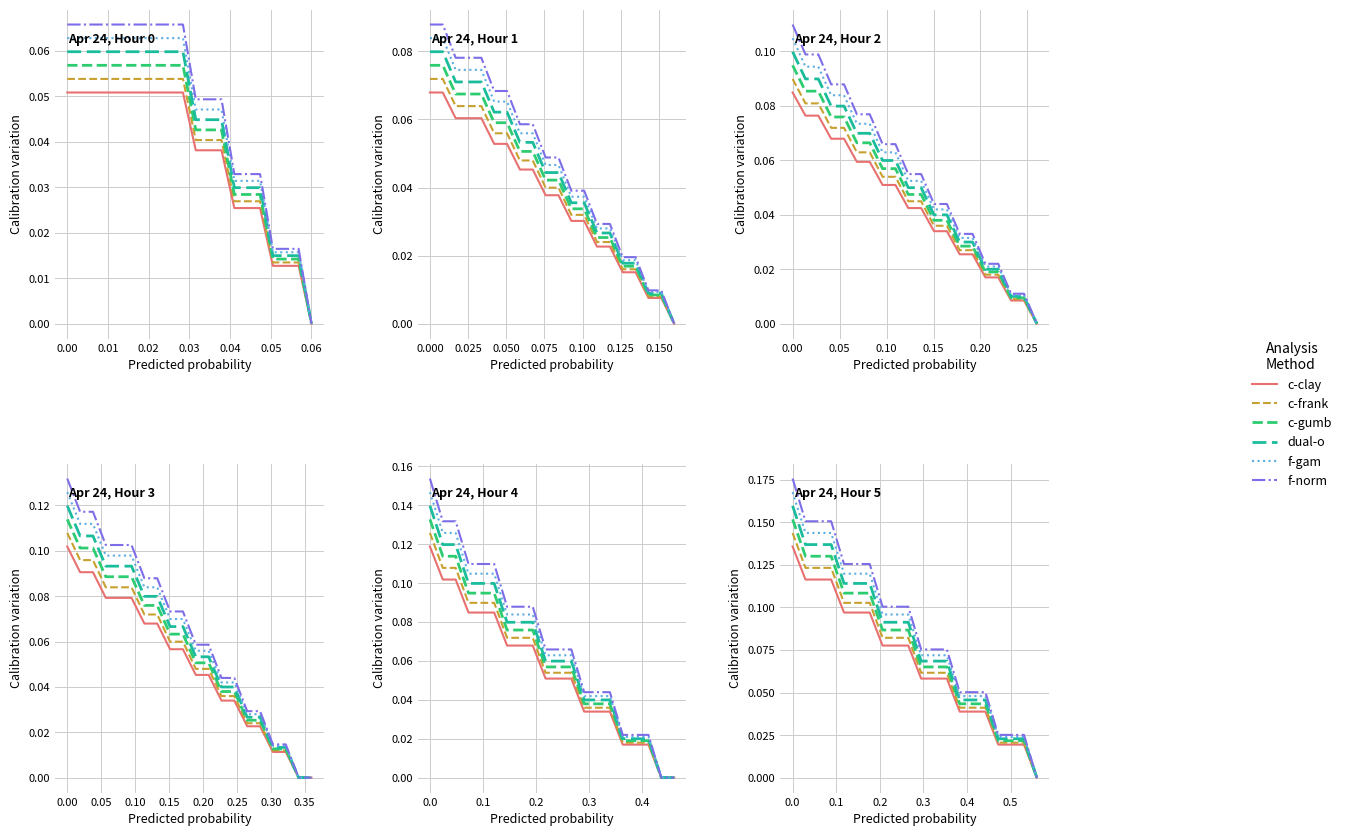

True or false: Hour 2 has more than 0 interior local peaks.

False